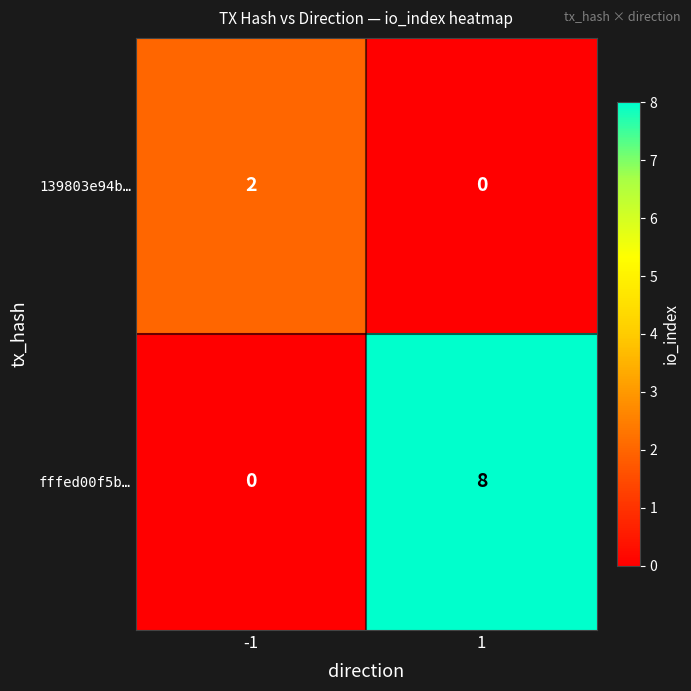

Reading left to right, transcribe all the data shown in this chart.

139803e94b…: -1=2	1=0
fffed00f5b…: -1=0	1=8